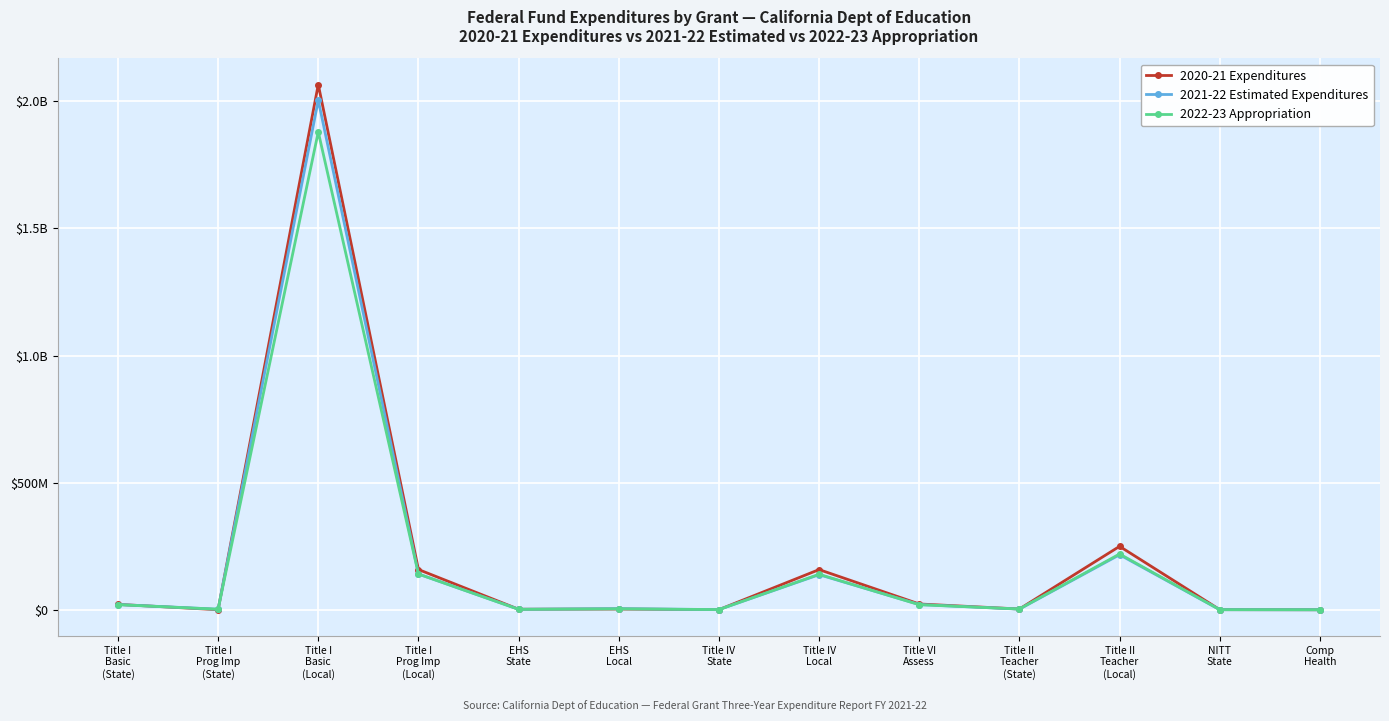

What is the label of the 6th point from the right?

Title IV
Local